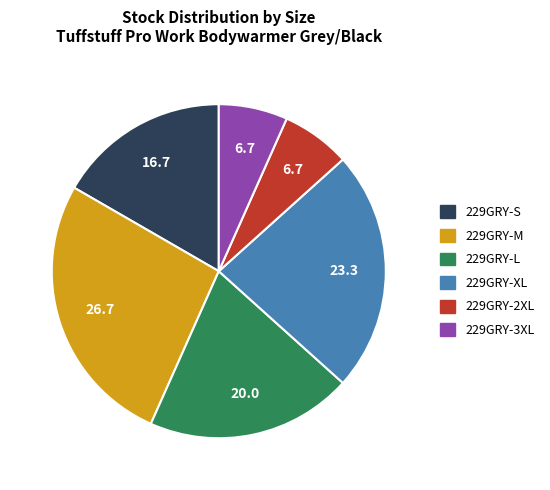

Between 229GRY-L and 229GRY-S, which is larger?

229GRY-L